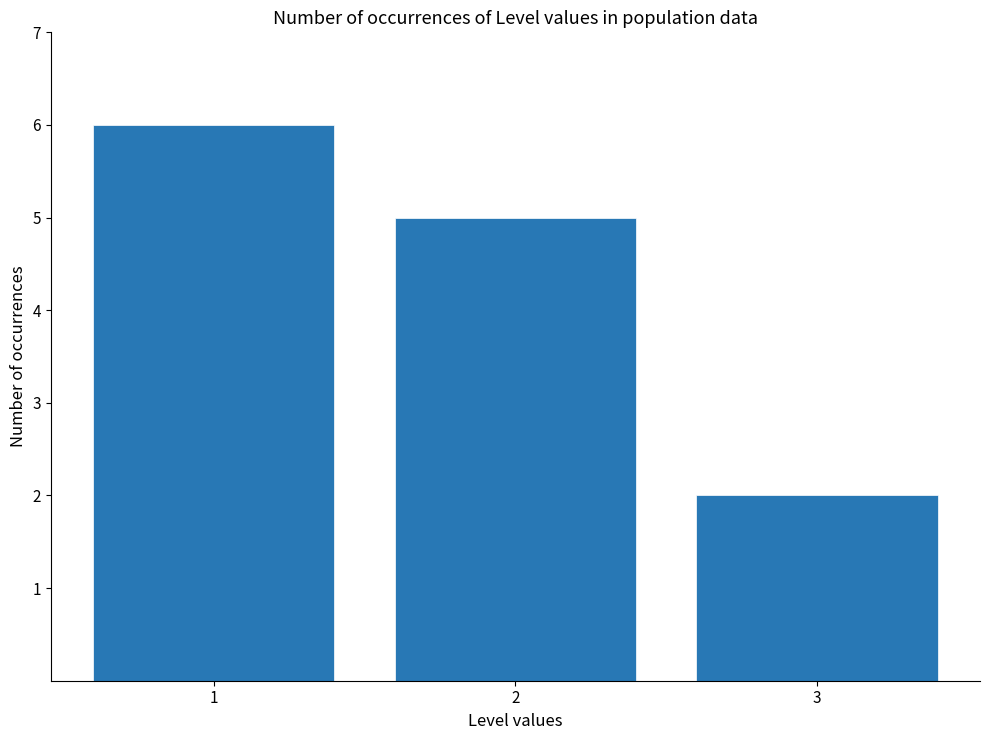

True or false: the data shows 5 at 2.

True